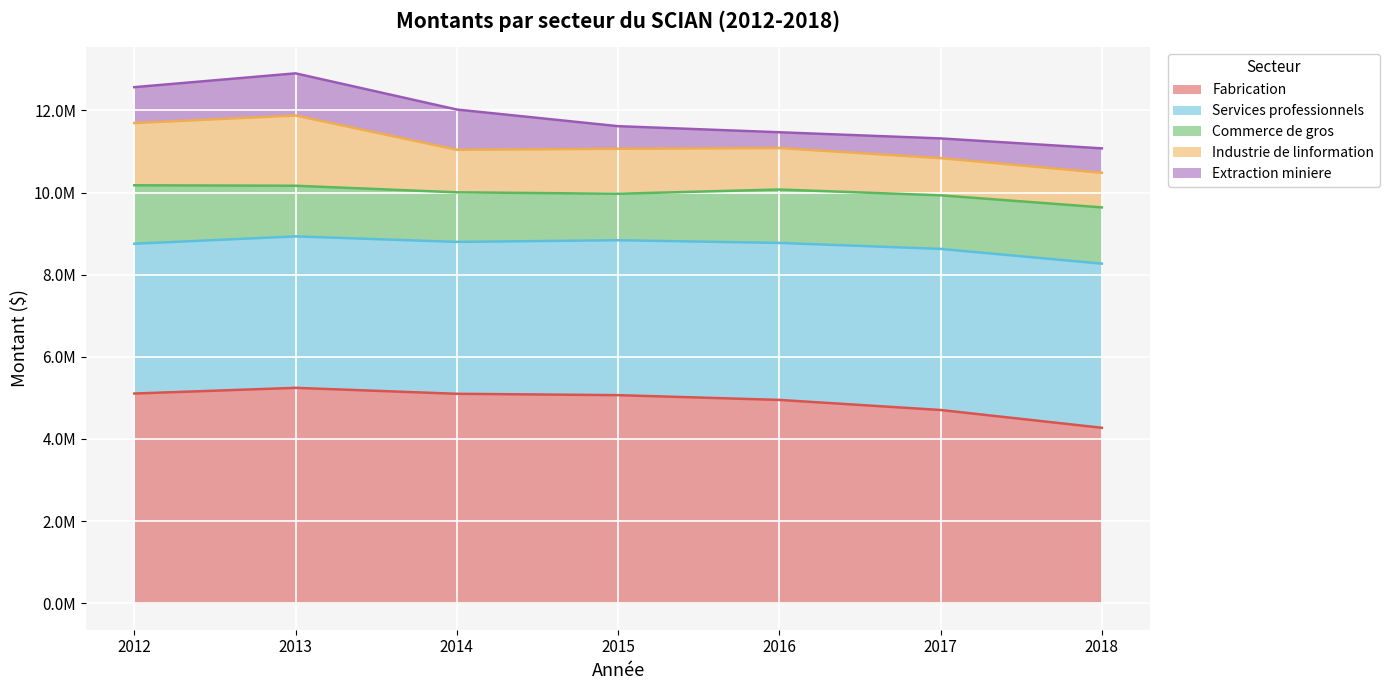

What are all the series names shown in the legend?

Fabrication, Services professionnels, Commerce de gros, Industrie de linformation, Extraction miniere